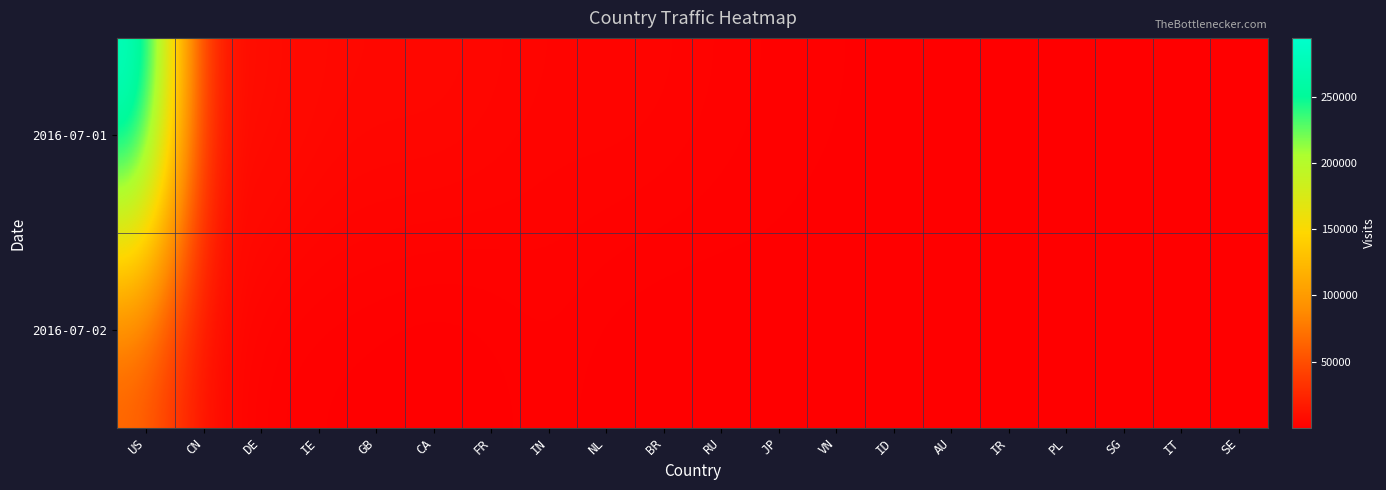

Rank the series by their average value, from highest to lowest.

2016-07-01, 2016-07-02